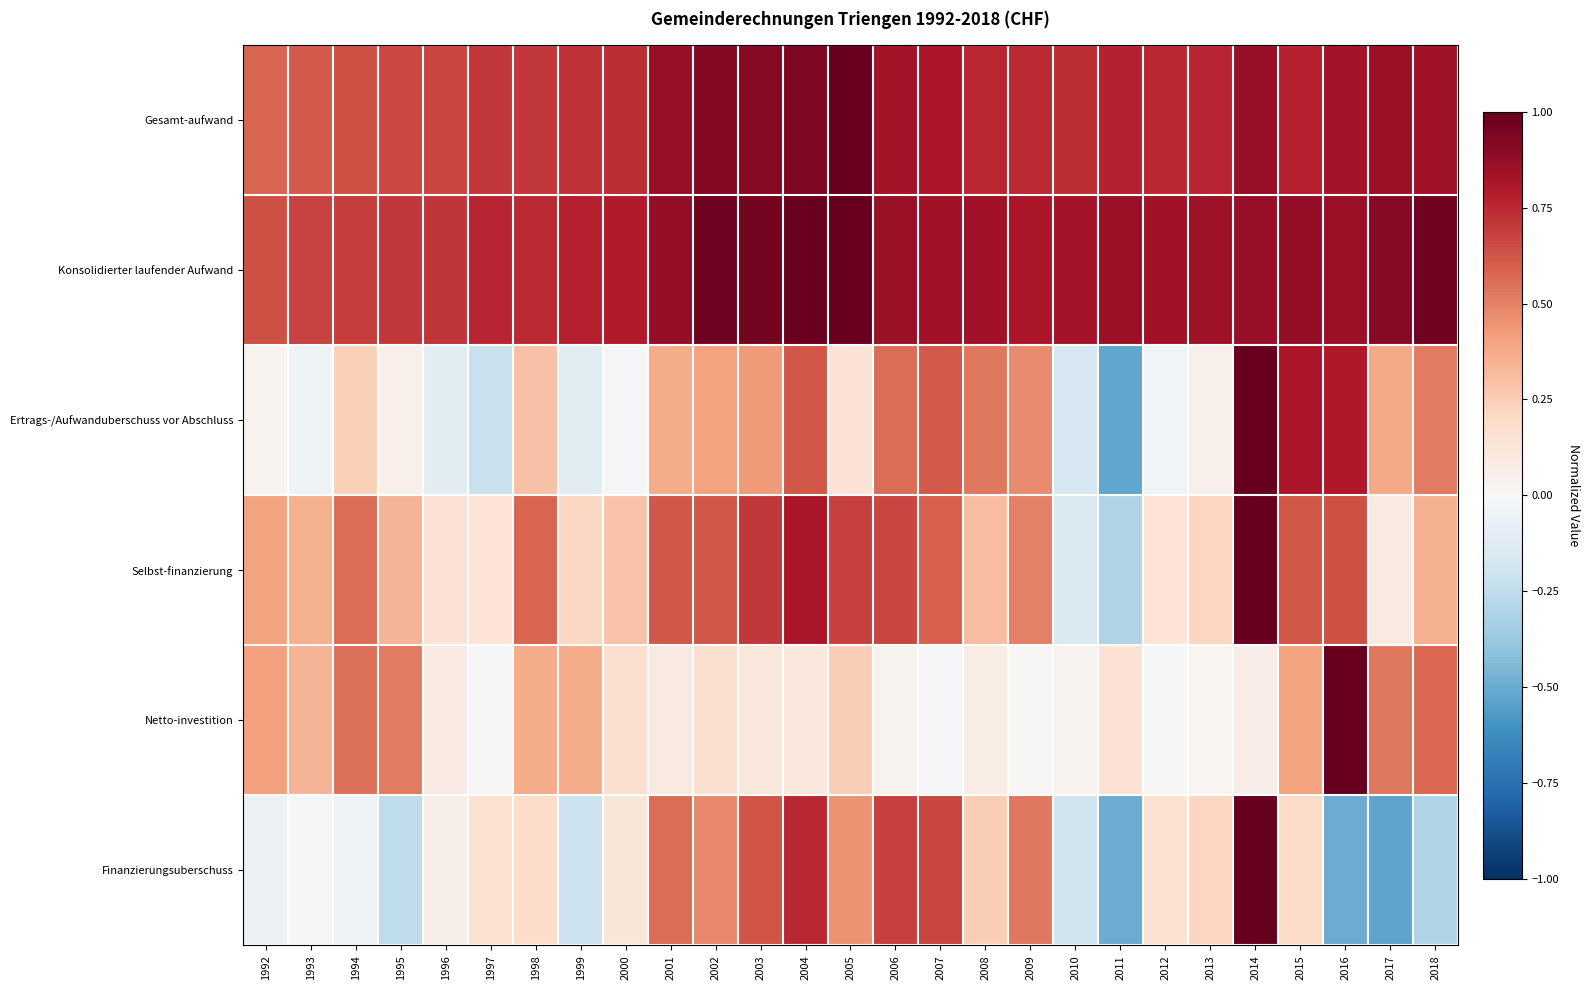

Reading left to right, list all the values displayed in this chart.

Gesamt-aufwand: 1992=0.6	1993=0.6	1994=0.6	1995=0.7	1996=0.7	1997=0.7	1998=0.7	1999=0.7	2000=0.7	2001=0.9	2002=0.9	2003=0.9	2004=0.9	2005=1.0	2006=0.8	2007=0.8	2008=0.8	2009=0.7	2010=0.7	2011=0.8	2012=0.8	2013=0.8	2014=0.9	2015=0.8	2016=0.8	2017=0.9	2018=0.8
Konsolidierter laufender Aufwand: 1992=0.6	1993=0.7	1994=0.7	1995=0.7	1996=0.7	1997=0.8	1998=0.7	1999=0.8	2000=0.8	2001=0.9	2002=1.0	2003=1.0	2004=1.0	2005=1.0	2006=0.9	2007=0.8	2008=0.8	2009=0.8	2010=0.8	2011=0.9	2012=0.8	2013=0.8	2014=0.9	2015=0.9	2016=0.9	2017=0.9	2018=1.0
Ertrags-/Aufwanduberschuss vor Abschluss: 1992=0.0	1993=-0.0	1994=0.2	1995=0.0	1996=-0.1	1997=-0.2	1998=0.3	1999=-0.1	2000=-0.0	2001=0.4	2002=0.4	2003=0.4	2004=0.6	2005=0.1	2006=0.6	2007=0.6	2008=0.5	2009=0.5	2010=-0.2	2011=-0.5	2012=-0.0	2013=0.1	2014=1.0	2015=0.8	2016=0.8	2017=0.4	2018=0.5
Selbst-finanzierung: 1992=0.4	1993=0.4	1994=0.6	1995=0.3	1996=0.1	1997=0.1	1998=0.6	1999=0.2	2000=0.3	2001=0.6	2002=0.6	2003=0.7	2004=0.8	2005=0.7	2006=0.7	2007=0.6	2008=0.3	2009=0.5	2010=-0.1	2011=-0.3	2012=0.1	2013=0.2	2014=1.0	2015=0.6	2016=0.6	2017=0.1	2018=0.4
Netto-investition: 1992=0.4	1993=0.3	1994=0.6	1995=0.5	1996=0.1	1997=-0.0	1998=0.4	1999=0.4	2000=0.2	2001=0.1	2002=0.2	2003=0.1	2004=0.1	2005=0.2	2006=0.0	2007=-0.0	2008=0.1	2009=0.0	2010=0.0	2011=0.1	2012=-0.0	2013=0.0	2014=0.1	2015=0.4	2016=1.0	2017=0.5	2018=0.6
Finanzierungsuberschuss: 1992=-0.1	1993=-0.0	1994=-0.0	1995=-0.3	1996=0.1	1997=0.2	1998=0.2	1999=-0.2	2000=0.1	2001=0.6	2002=0.5	2003=0.6	2004=0.8	2005=0.4	2006=0.7	2007=0.7	2008=0.2	2009=0.5	2010=-0.2	2011=-0.5	2012=0.2	2013=0.2	2014=1.0	2015=0.2	2016=-0.5	2017=-0.5	2018=-0.3